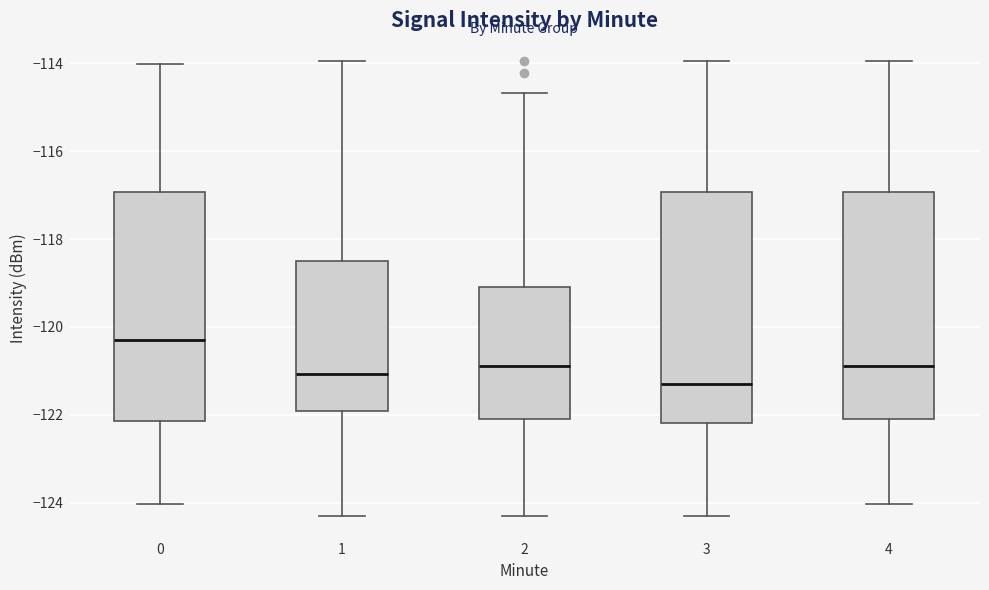

Reading left to right, transcribe this box plot: for each box, give where its median line is, the range the box spans, and where its two whiskers end, as read against the y-axis. The values are not printed on the chart, so give them approximately, as read against the axis.

0: median -120.4, box -122.2 to -117.0, whiskers -124.0 to -114.0
1: median -121.0, box -122.0 to -118.6, whiskers -124.2 to -114.0
2: median -120.8, box -122.0 to -119.0, whiskers -124.2 to -114.6
3: median -121.4, box -122.2 to -117.0, whiskers -124.2 to -114.0
4: median -120.8, box -122.0 to -117.0, whiskers -124.0 to -114.0